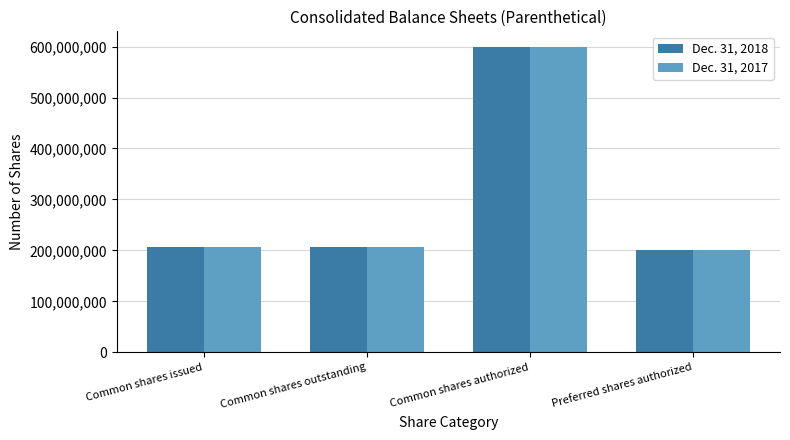

How many bars are there in total?

8